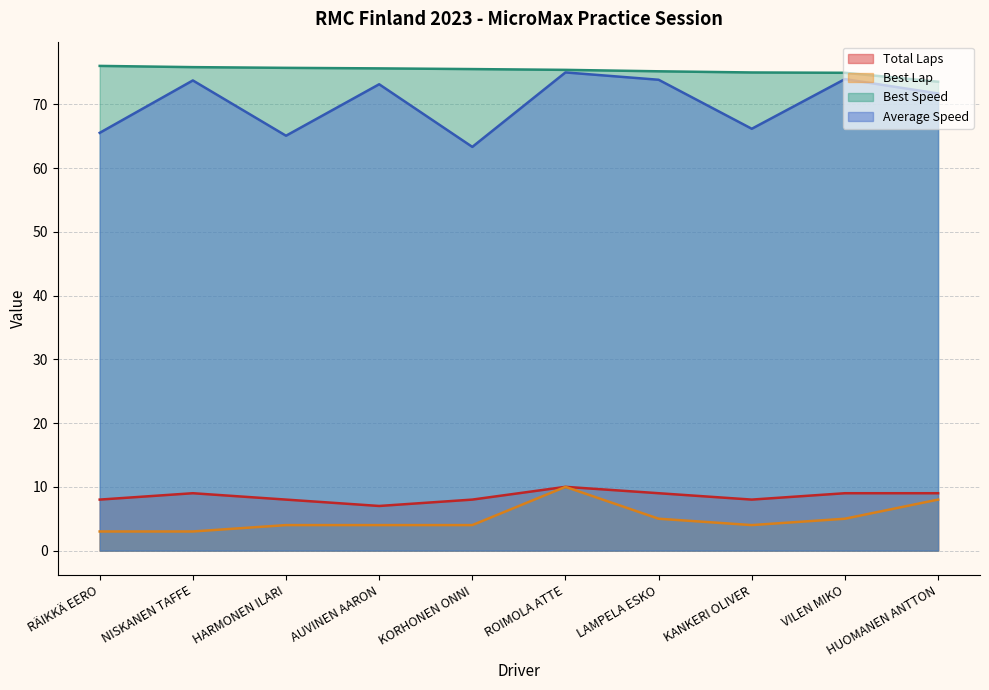

What are all the series names shown in the legend?

Total Laps, Best Lap, Best Speed, Average Speed